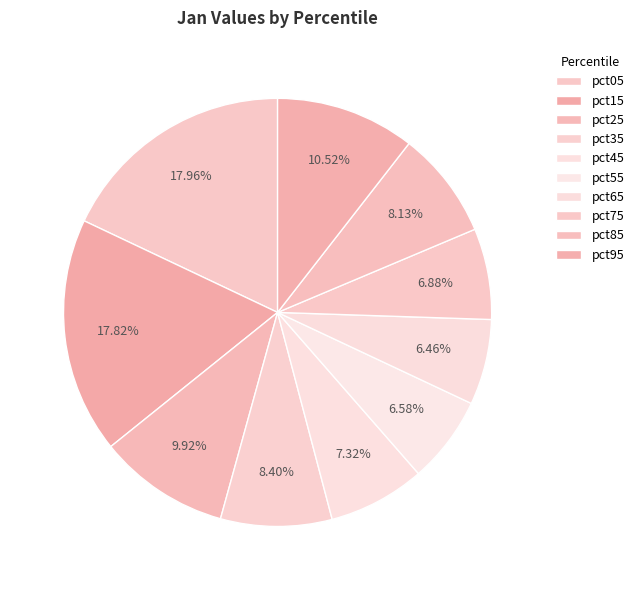

Do pct35 and pct05 together represent more than half of the pie?

No